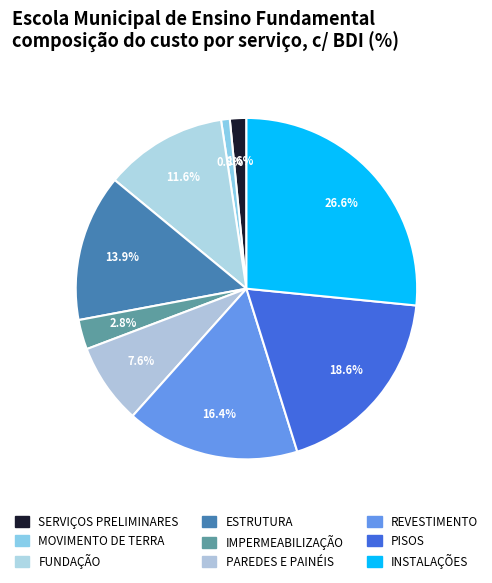

Is it true that MOVIMENTO DE TERRA is 9% of the pie?

False